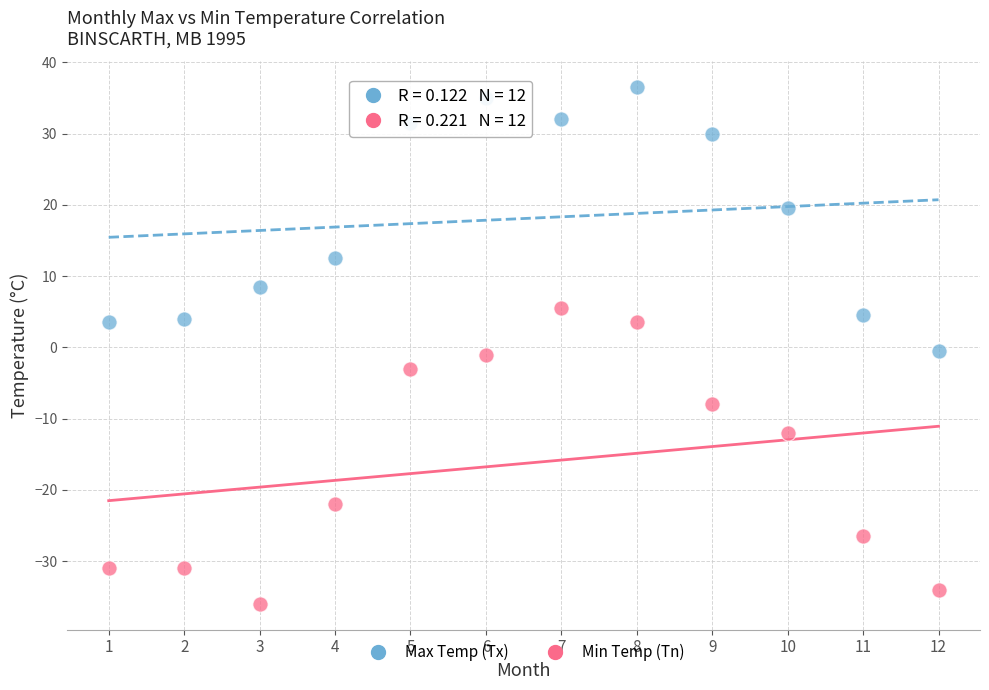

What are all the series names shown in the legend?

Max Temp (Tx), Min Temp (Tn)